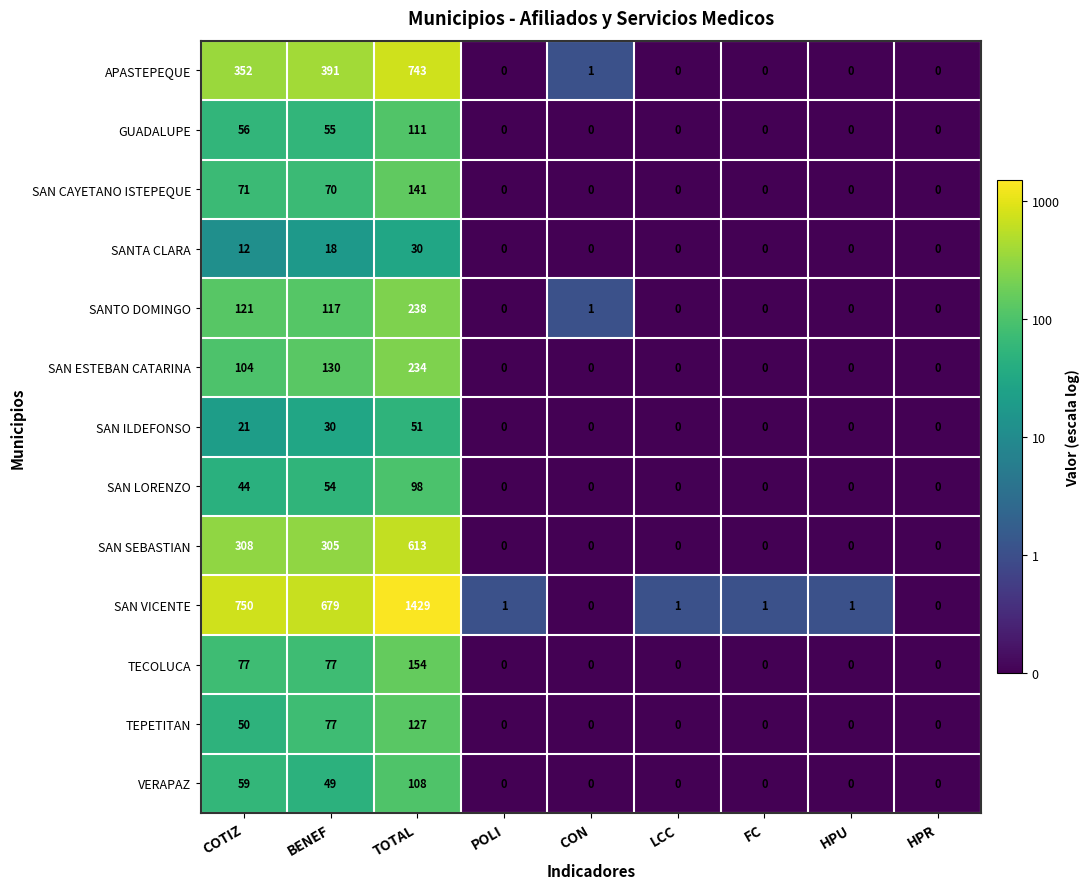

Between COTIZ and BENEF, which series saw the biggest shift?

SAN VICENTE